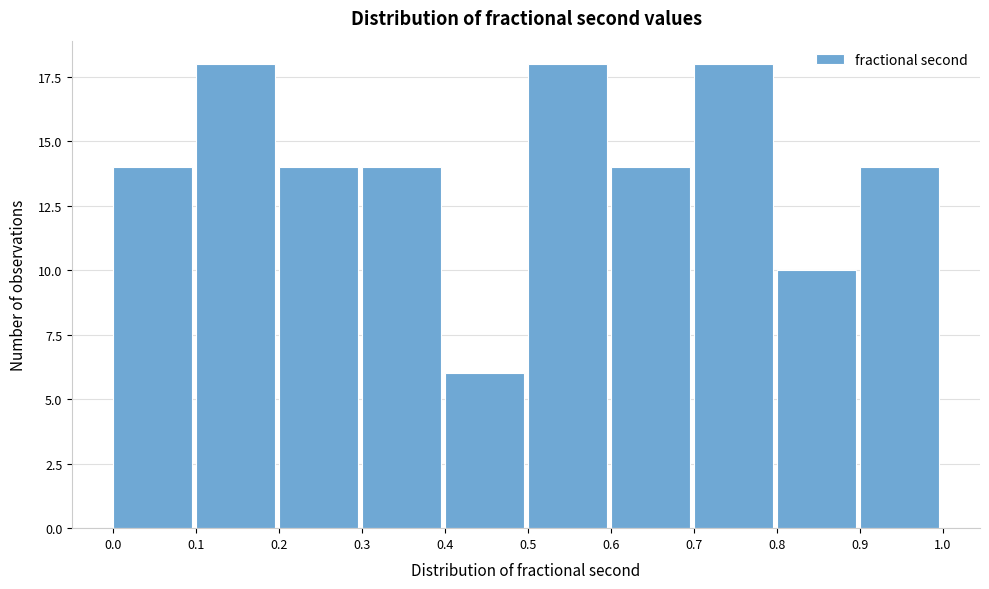

Reading left to right, transcribe all the data shown in this chart.

14	18	14	14	6	18	14	18	10	14